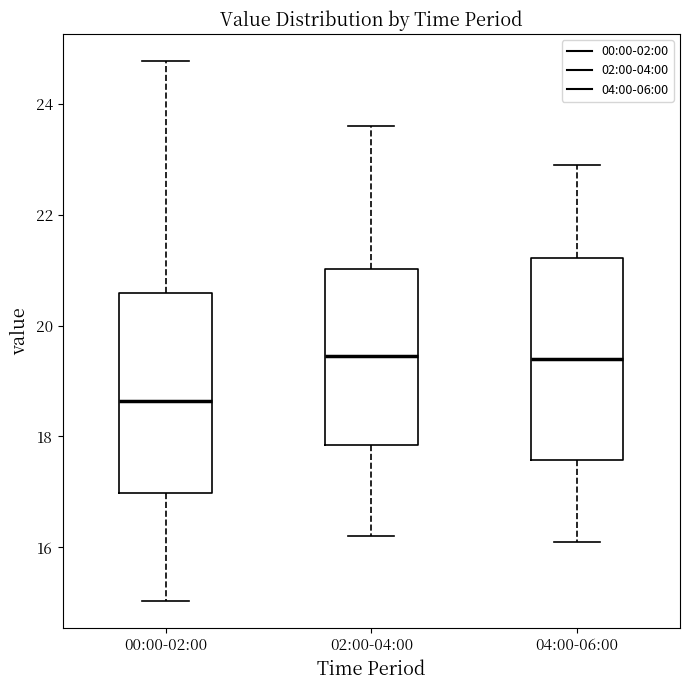

Reading left to right, transcribe this box plot: for each box, give where its median line is, the range the box spans, and where its two whiskers end, as read against the y-axis. The values are not printed on the chart, so give them approximately, as read against the axis.

00:00-02:00: median 18.6, box 17.0 to 20.6, whiskers 15.0 to 24.8
02:00-04:00: median 19.4, box 17.8 to 21.0, whiskers 16.2 to 23.6
04:00-06:00: median 19.4, box 17.6 to 21.2, whiskers 16.2 to 23.0